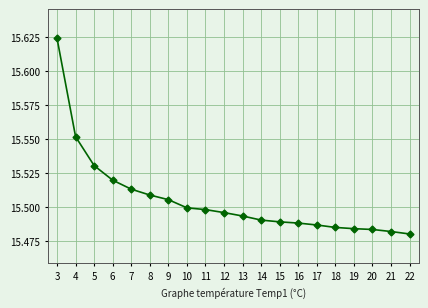

Is it true that the value at 16 is 10.0?

False